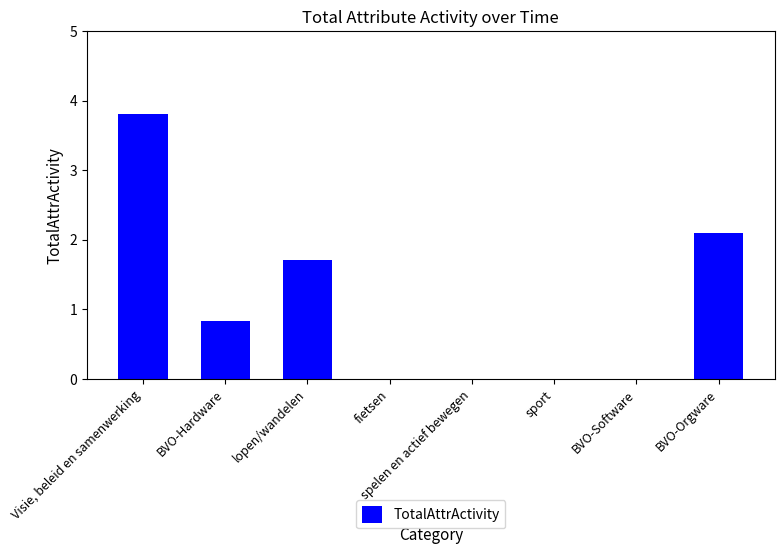

What is the maximum value shown in the chart?

3.8